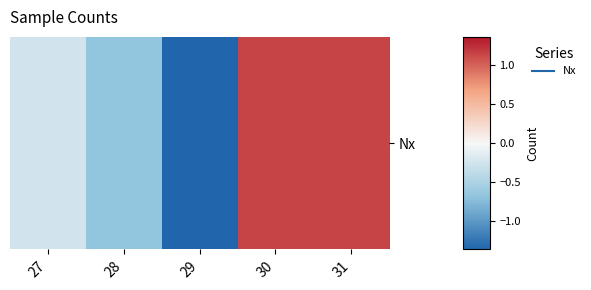

What is the difference between the second highest and minimum values?

2.5